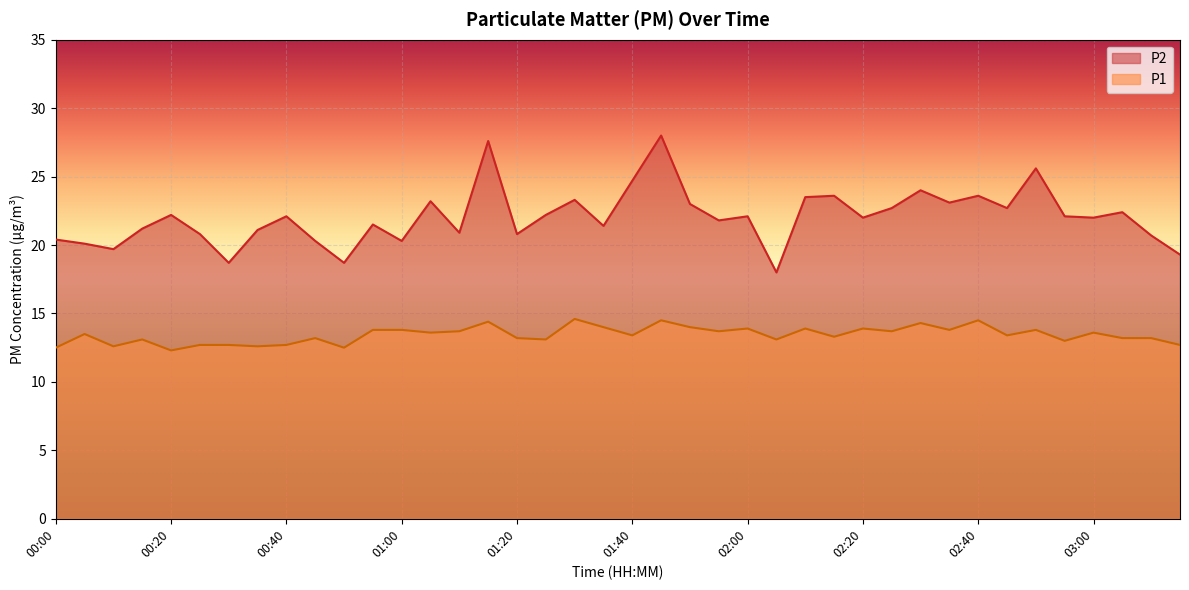

Reading left to right, list all the values displayed in this chart.

P2: 20.4	20.1	19.7	21.2	22.2	20.8	18.7	21.1	22.1	20.3	18.7	21.5	20.3	23.2	20.9	27.6	20.8	22.2	23.3	21.4	24.7	28.0	23.0	21.8	22.1	18.0	23.5	23.6	22.0	22.7	24.0	23.1	23.6	22.7	25.6	22.1	22.0	22.4	20.7	19.3
P1: 12.5	13.5	12.6	13.1	12.3	12.7	12.7	12.6	12.7	13.2	12.5	13.8	13.8	13.6	13.7	14.4	13.2	13.1	14.6	14.0	13.4	14.5	14.0	13.7	13.9	13.1	13.9	13.3	13.9	13.7	14.3	13.8	14.5	13.4	13.8	13.0	13.6	13.2	13.2	12.7